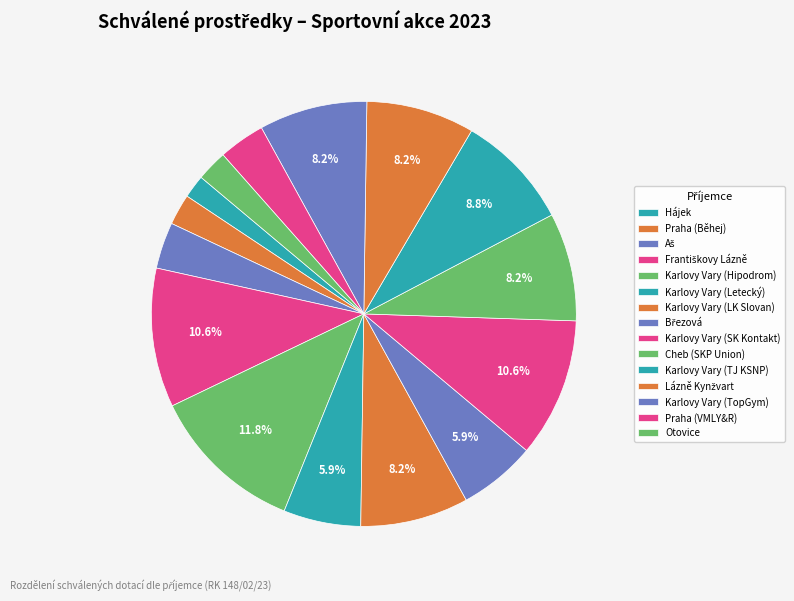

Count the number of slices in the pie.

15